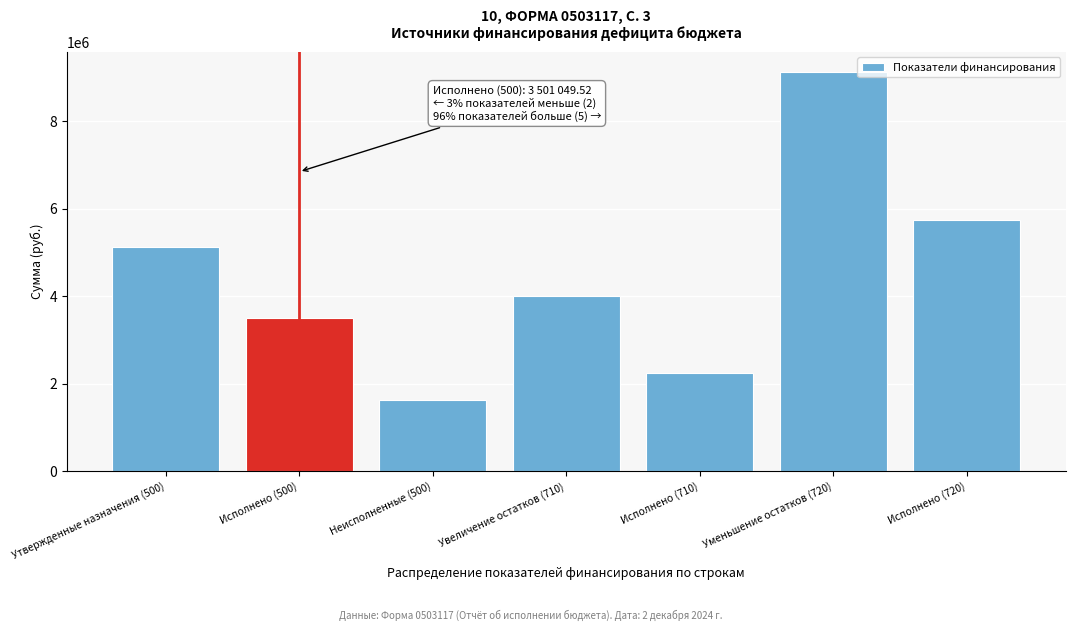

Reading left to right, transcribe all the data shown in this chart.

Утвержденные назначения (500)=5121136.8	Исполнено (500)=3501049.5	Неисполненные (500)=1620087.3	Увеличение остатков (710)=4006355.7	Исполнено (710)=2243295.3	Уменьшение остатков (720)=9127492.5	Исполнено (720)=5744344.8